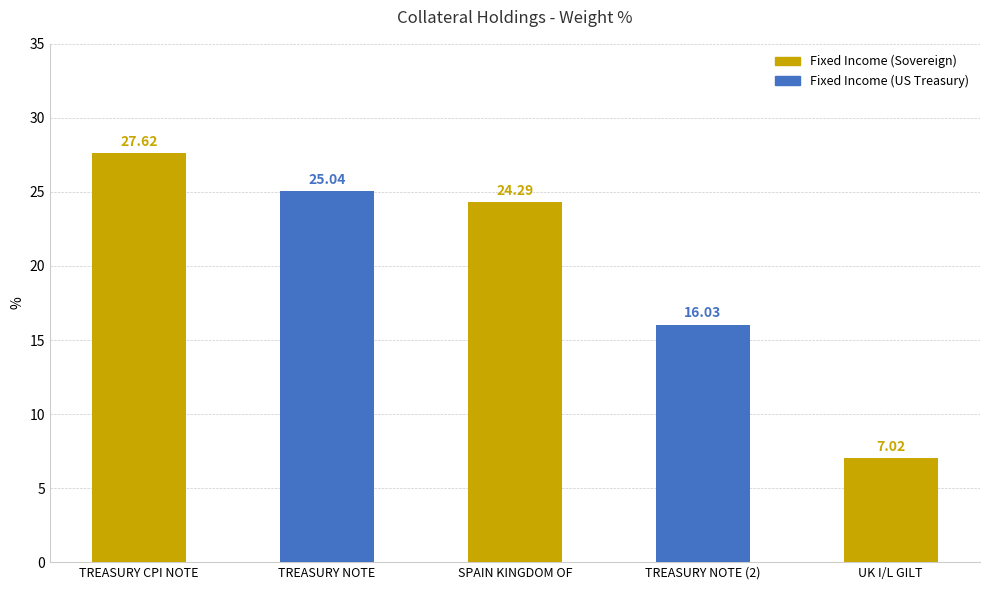

How many data points does each series have?

5